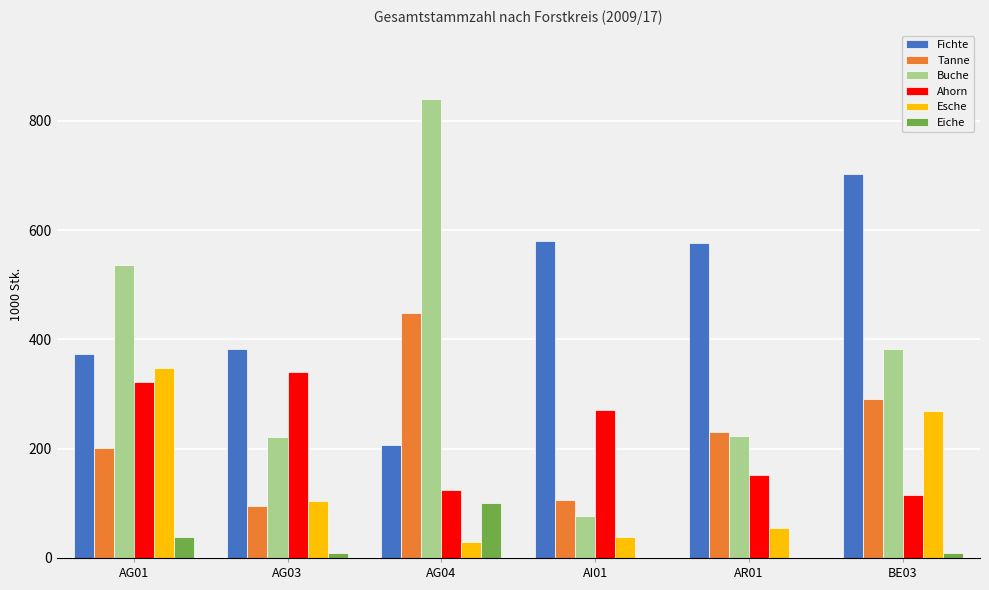

What are all the series names shown in the legend?

Fichte, Tanne, Buche, Ahorn, Esche, Eiche